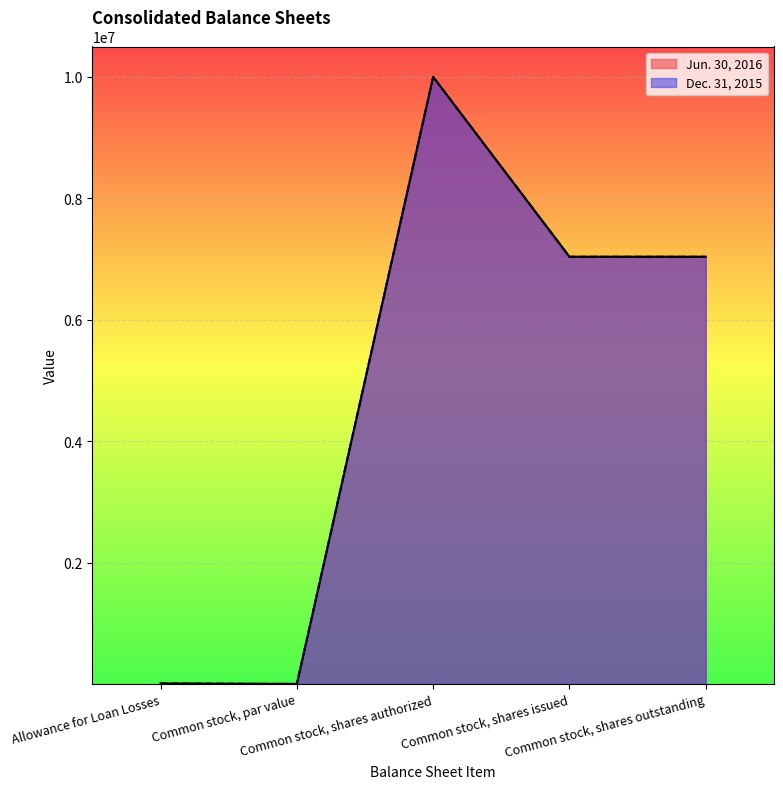

Between Allowance for Loan Losses and Common stock, shares issued, which series saw the biggest shift?

Jun. 30, 2016